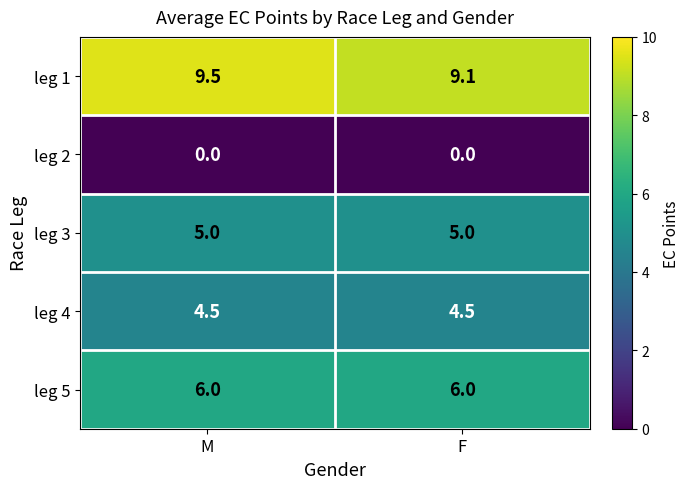

Which series has the largest total across all categories?

leg 1